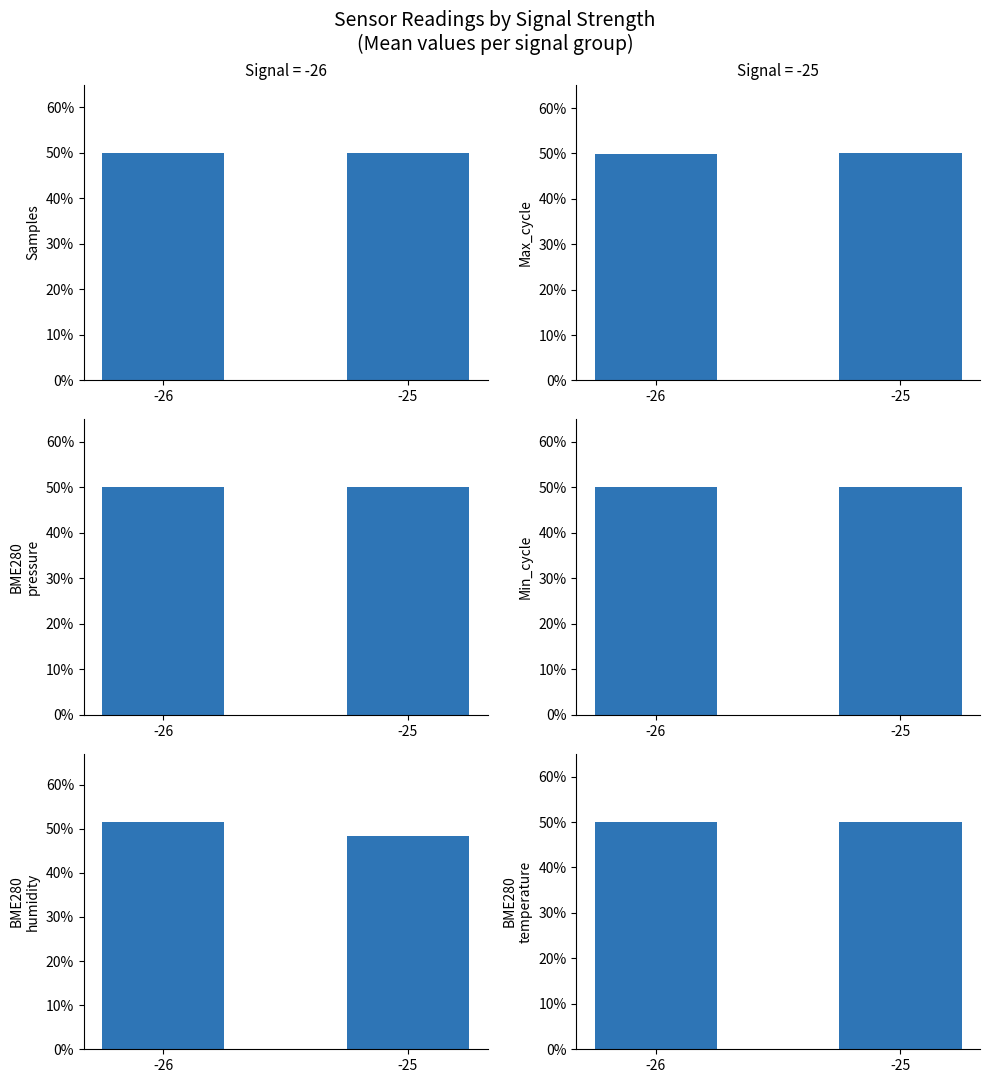

Reading left to right, list all the values displayed in this chart.

Samples: 50.0	50.0
Max_cycle: 49.9	50.1
BME280_pressure: 50.0	50.0
Min_cycle: 50.0	50.0
BME280_humidity: 51.6	48.4
BME280_temperature: 50.0	50.0